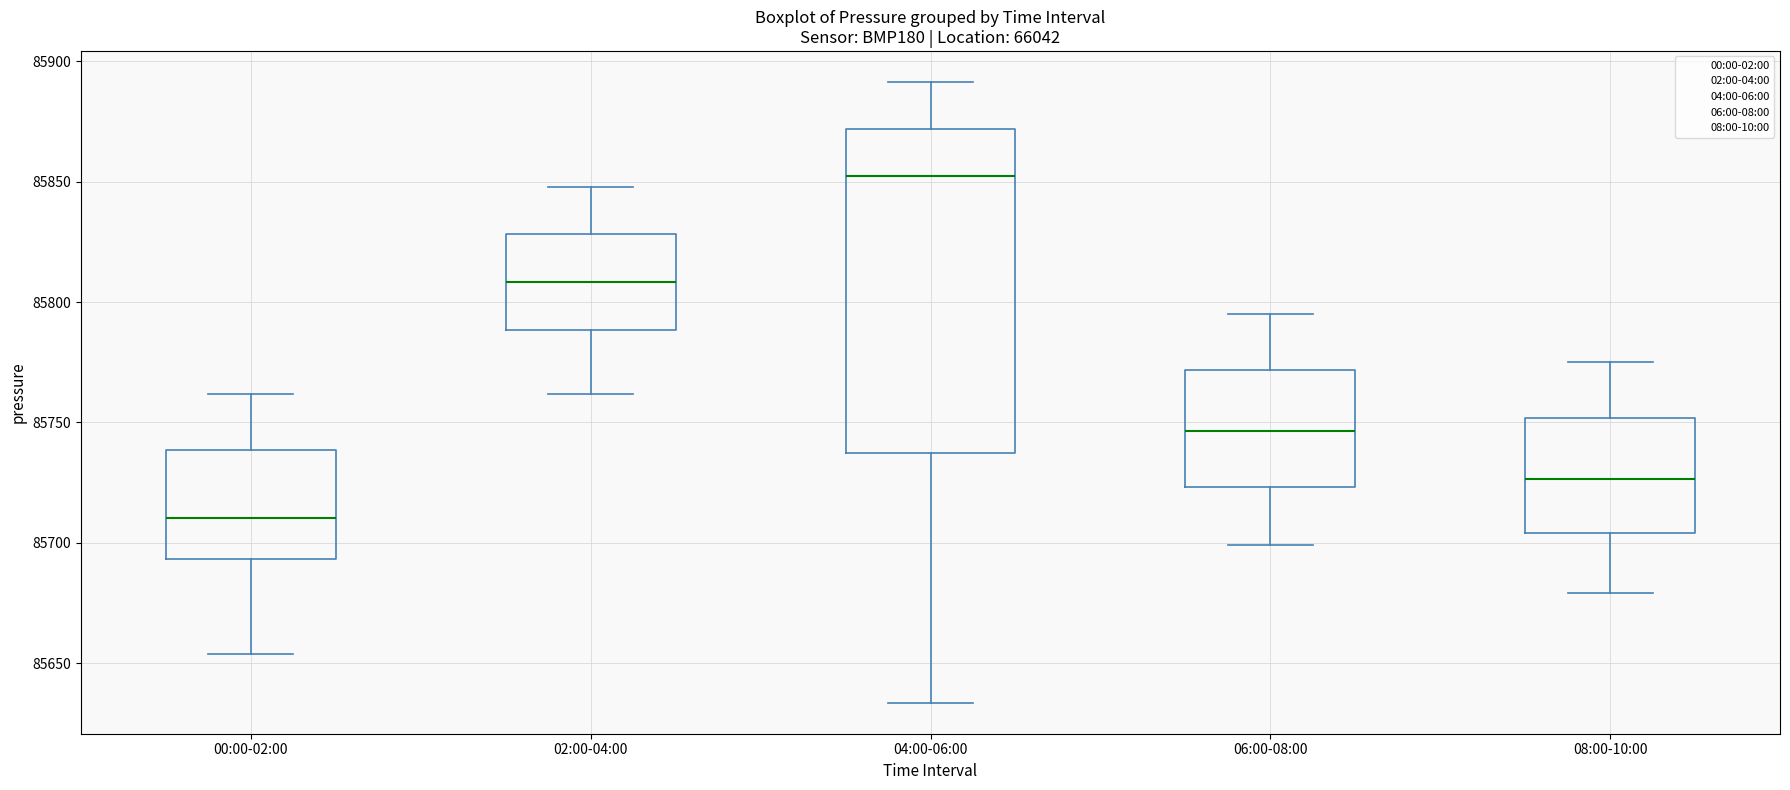

Reading left to right, read every box against the y-axis: the position of its median line, the range the box covers, and the ends of its whiskers. The values are not printed on the chart, so give them approximately, as read against the axis.

00:00-02:00: median 85710, box 85695 to 85740, whiskers 85655 to 85760
02:00-04:00: median 85810, box 85790 to 85830, whiskers 85760 to 85850
04:00-06:00: median 85855, box 85735 to 85870, whiskers 85635 to 85890
06:00-08:00: median 85745, box 85725 to 85770, whiskers 85700 to 85795
08:00-10:00: median 85725, box 85705 to 85750, whiskers 85680 to 85775